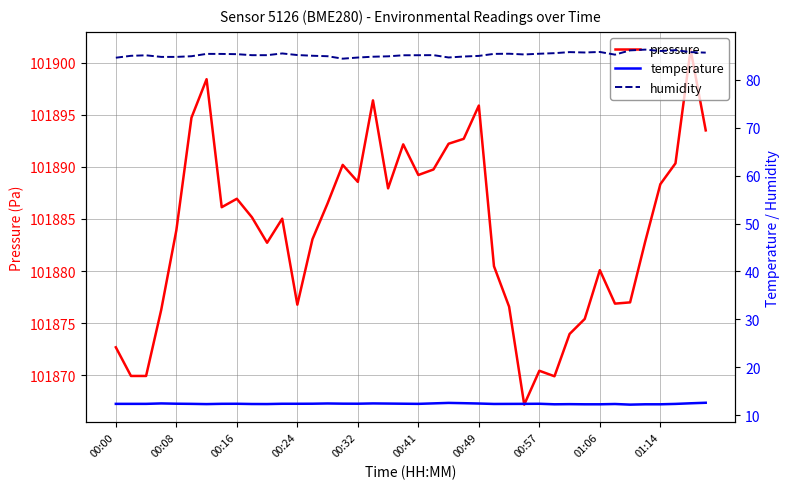

What is the lowest value of the pressure series?

101867.2